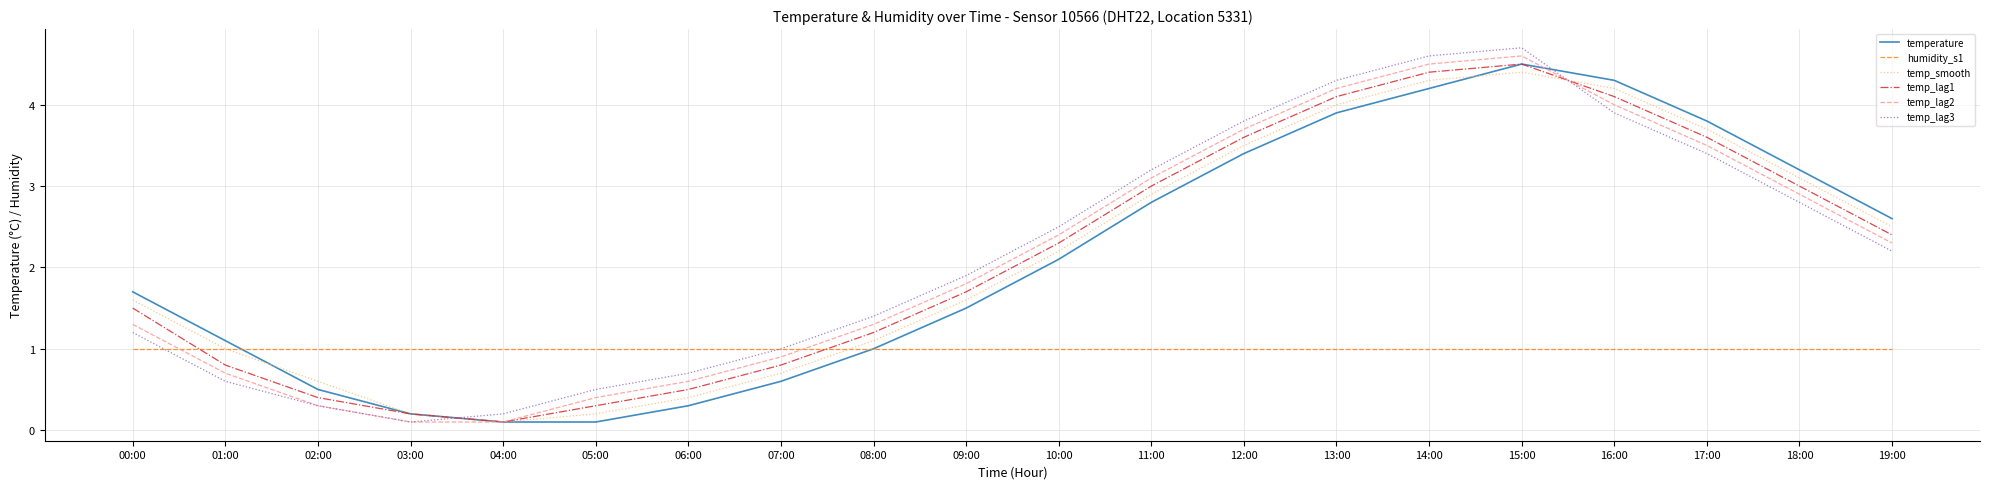

At which category is the sum across all series the highest?

15:00